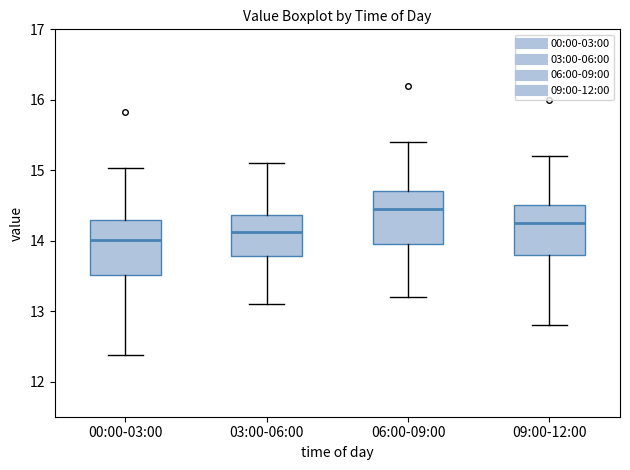

Which box's median line is the lowest?

00:00-03:00